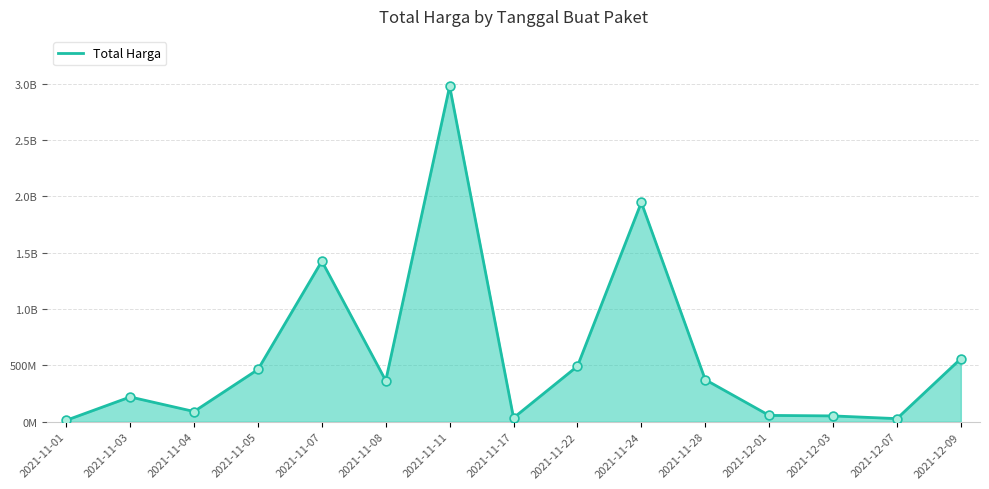

Between 2021-11-28 and 2021-11-05, which is larger?

2021-11-05